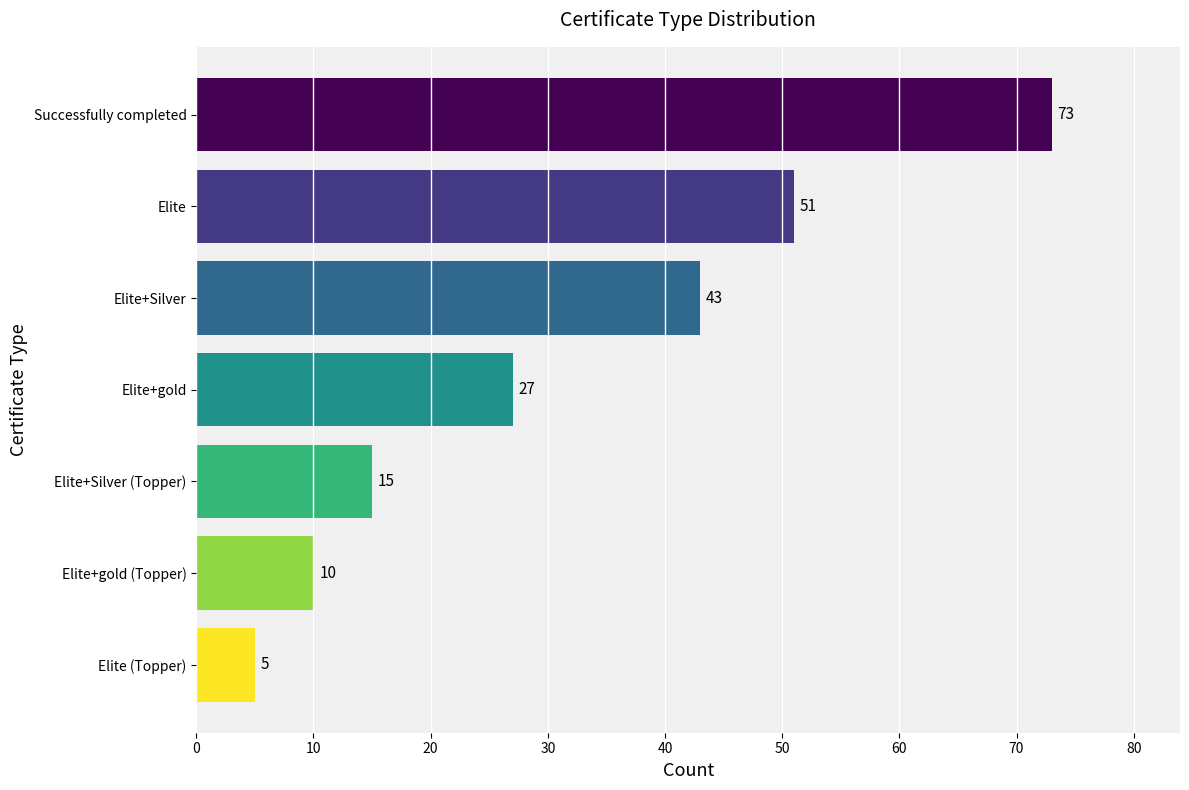

What is the ratio of the value at Elite (Topper) to the value at Elite+Silver (Topper)?

0.3